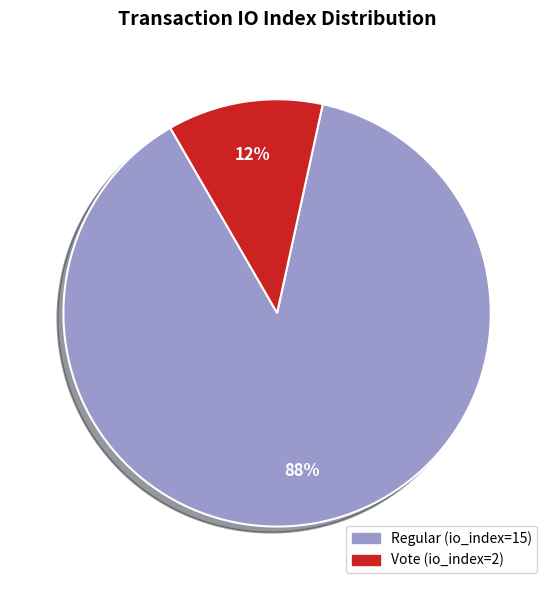

Do Vote (io_index=2) and Regular (io_index=15) together represent more than half of the pie?

Yes